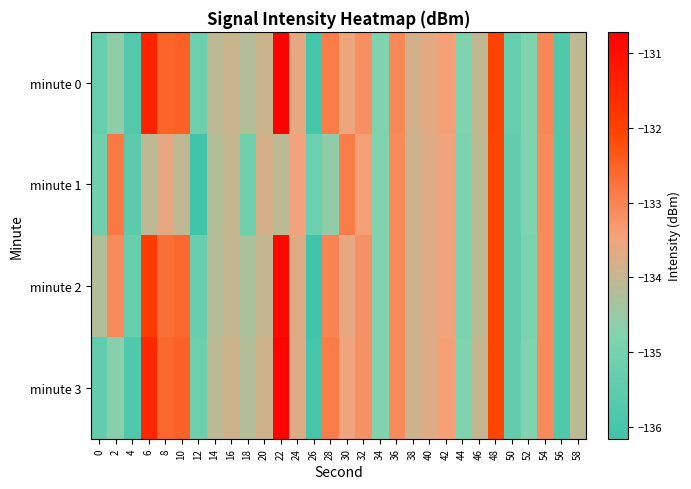

What is the spread (max minus min) of values at 48?

0.1